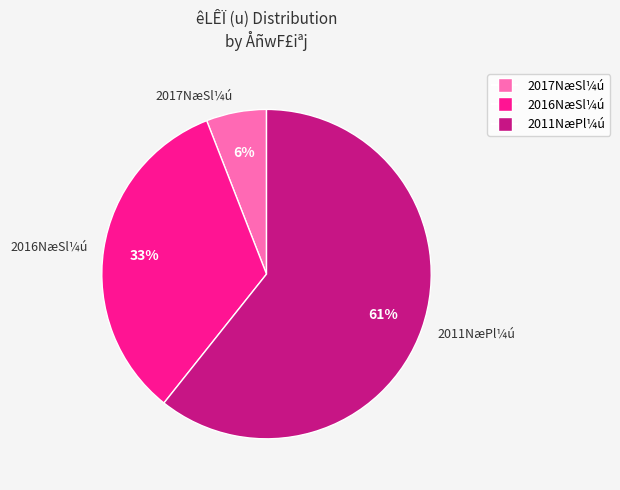

Which category has the biggest portion of the pie?

2011NæPl¼ú